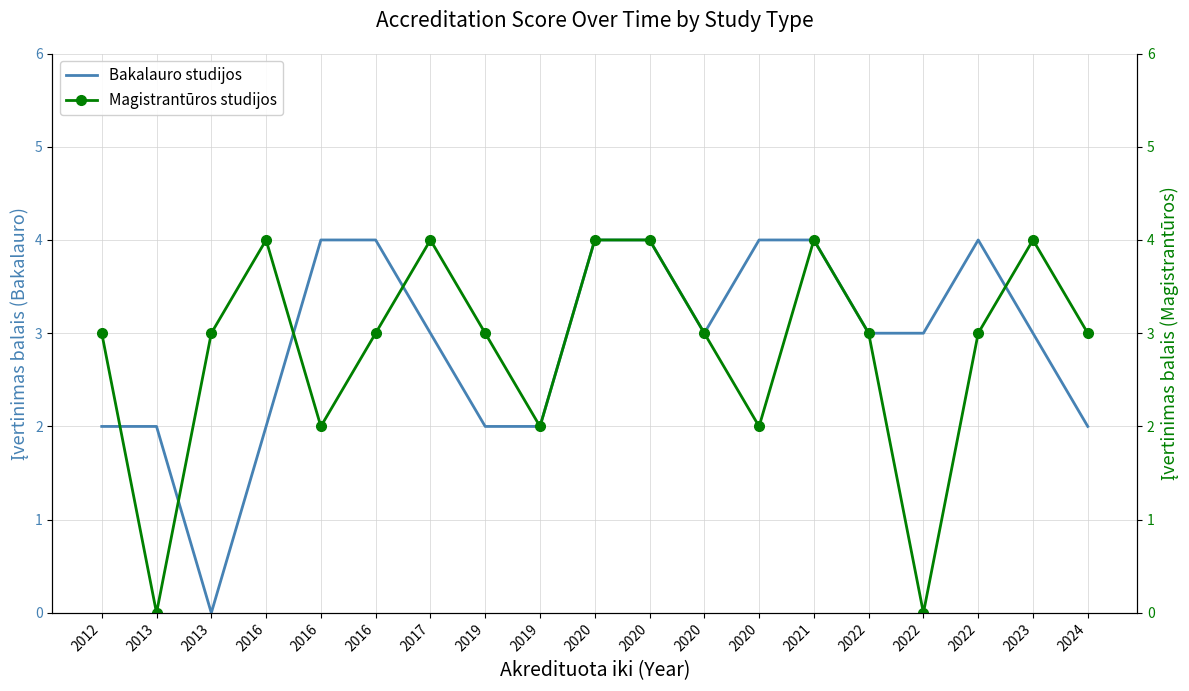

True or false: Bakalauro studijos and Magistrantūros studijos cross at least once.

True